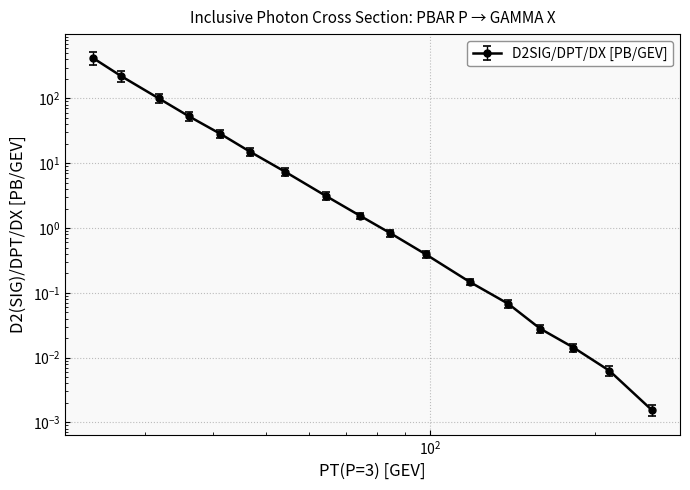

What is the maximum value shown in the chart?

419.0